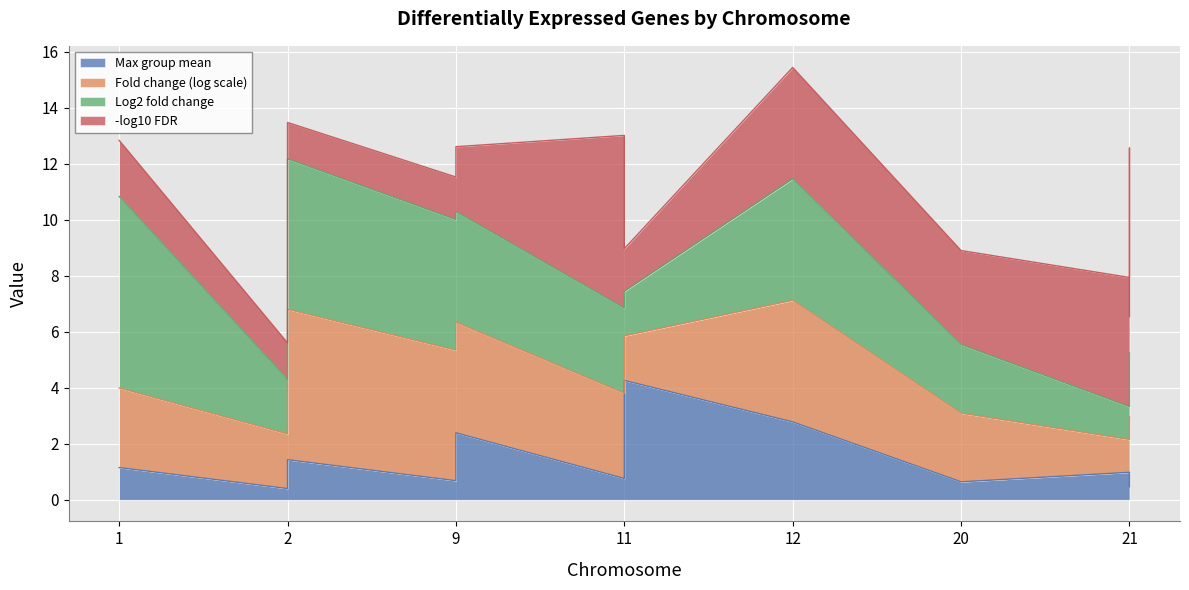

Where is Max group mean nearest to the value 2?

9